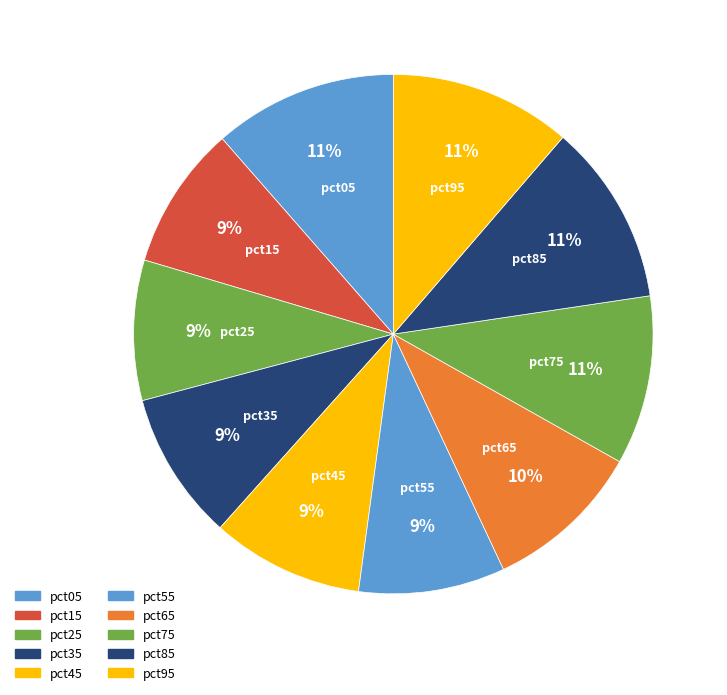

To the nearest percent, what is the average slice percentage?

10%